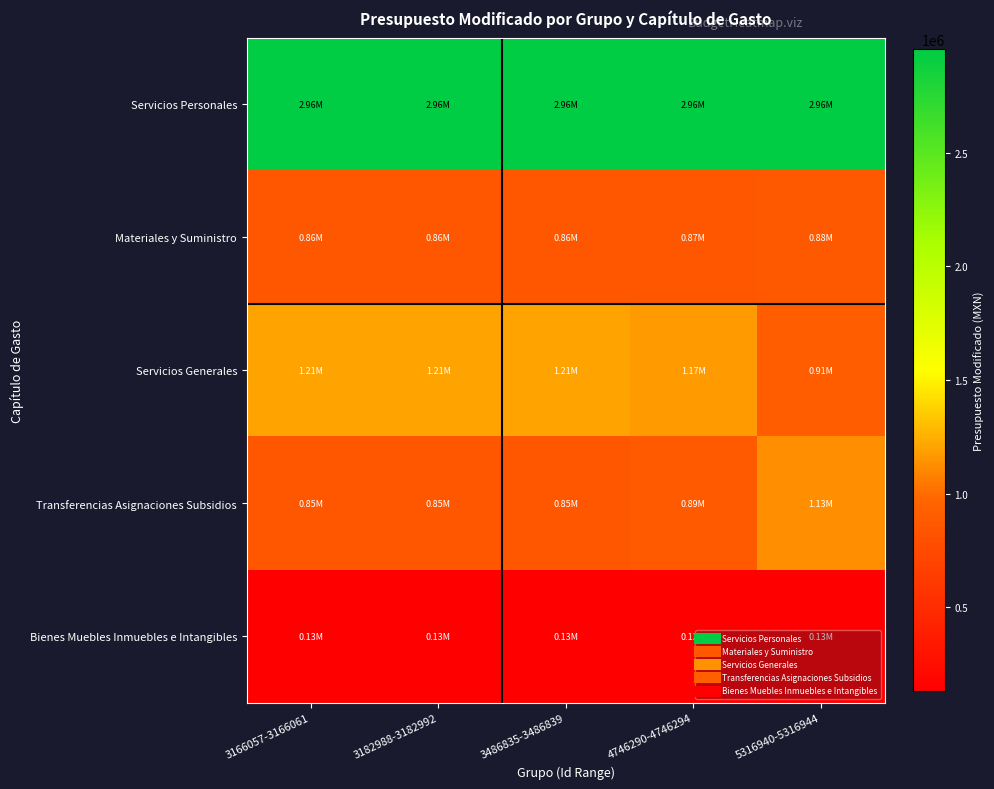

At 3486835-3486839, list the series in order from smallest to largest.

Bienes Muebles Inmuebles e Intangibles, Transferencias Asignaciones Subsidios, Materiales y Suministro, Servicios Generales, Servicios Personales